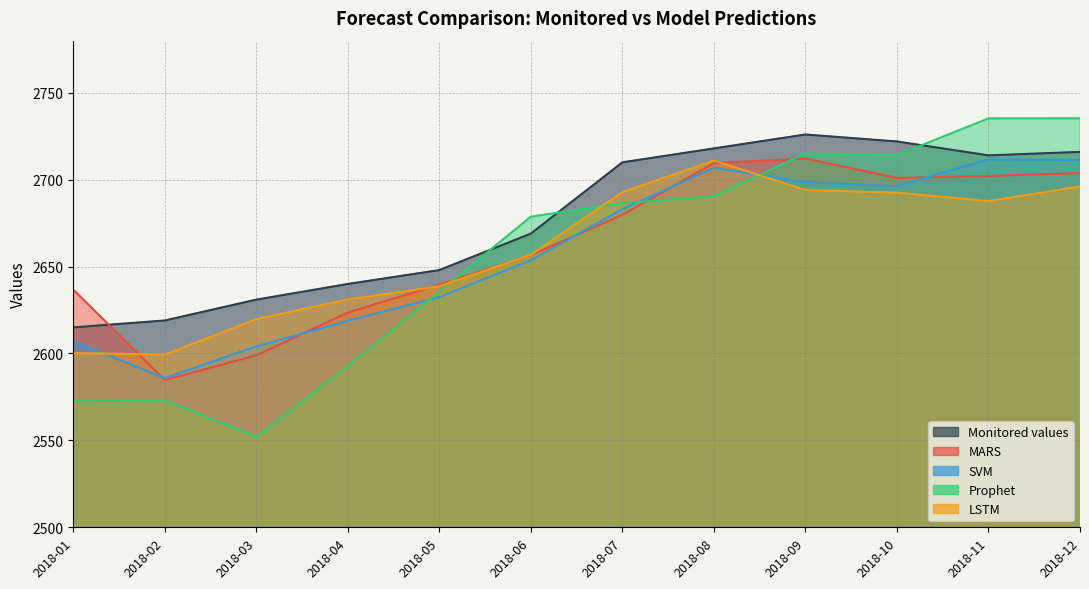

How many data points does each series have?

12